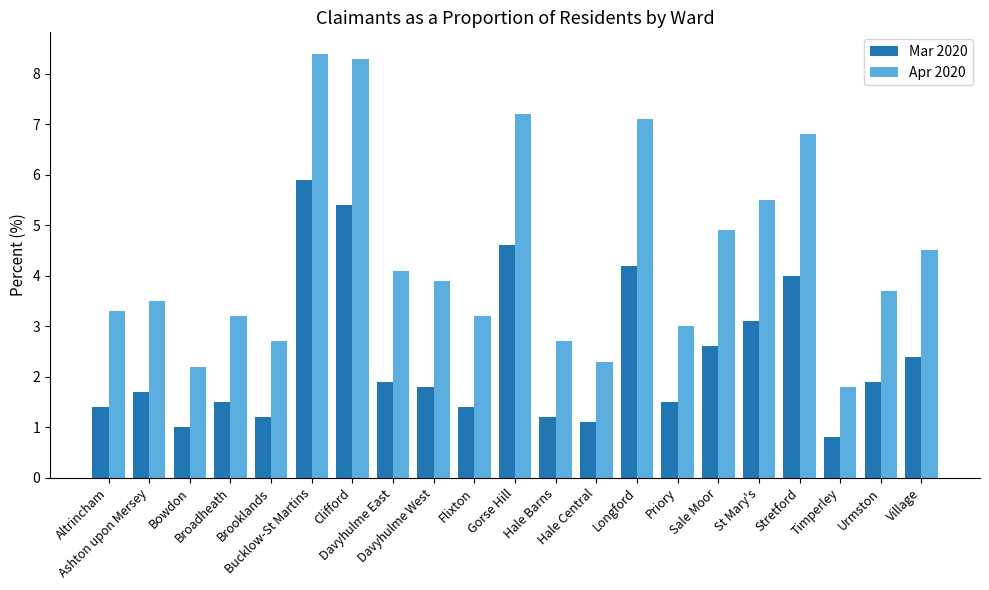

Reading left to right, extract all data points from this chart.

Mar 2020: 1.4	1.7	1.0	1.5	1.2	5.9	5.4	1.9	1.8	1.4	4.6	1.2	1.1	4.2	1.5	2.6	3.1	4.0	0.8	1.9	2.4
Apr 2020: 3.3	3.5	2.2	3.2	2.7	8.4	8.3	4.1	3.9	3.2	7.2	2.7	2.3	7.1	3.0	4.9	5.5	6.8	1.8	3.7	4.5